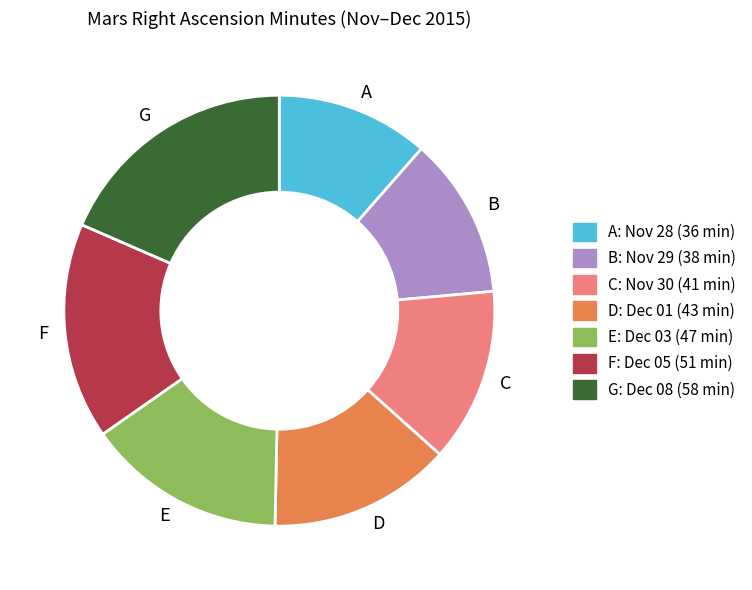

Which slice is the smallest?

A